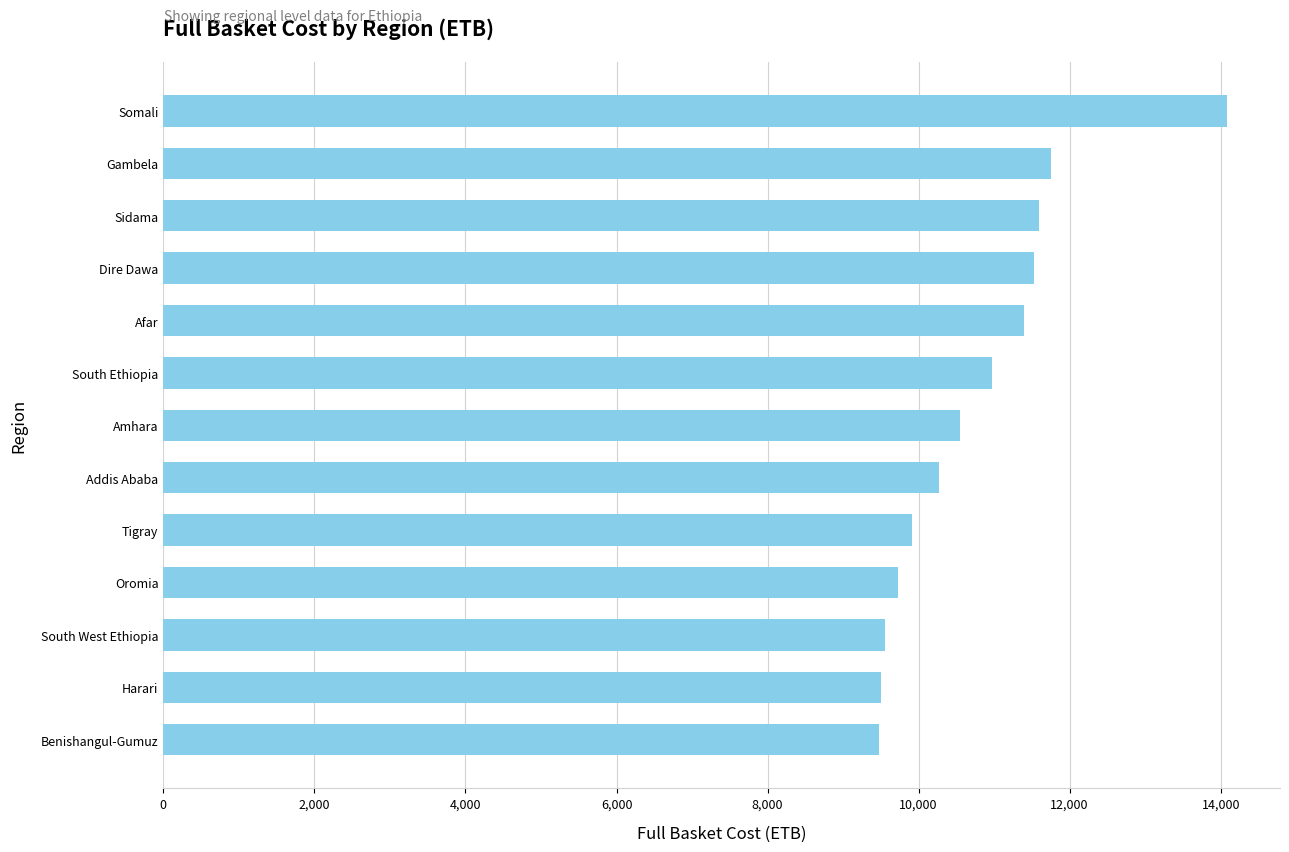

What is the difference between the maximum and minimum values?

4606.6